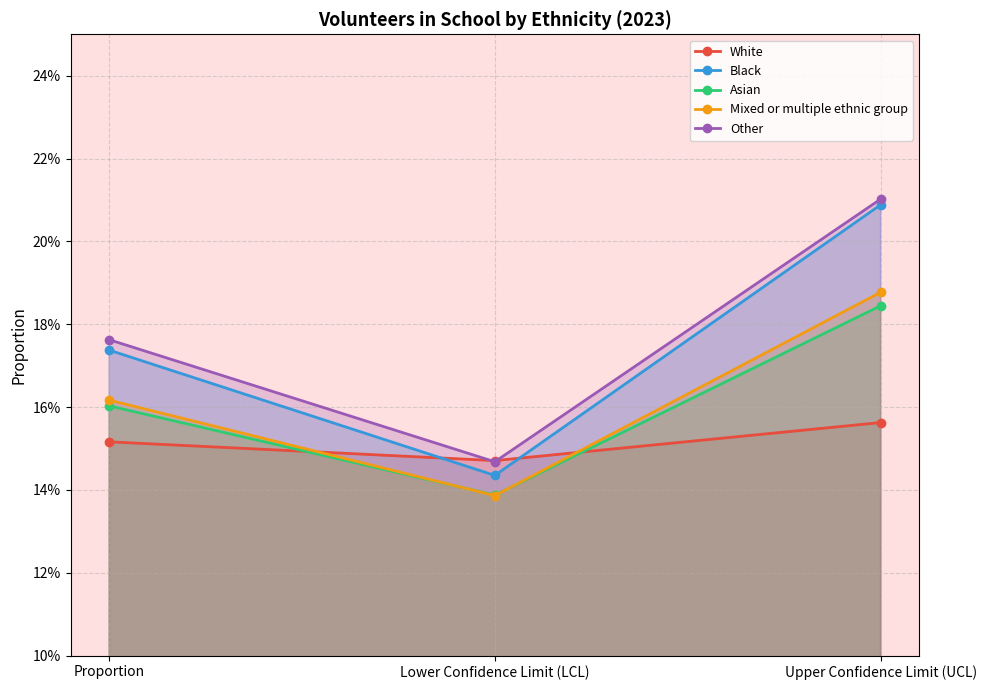

Reading left to right, what are all the values shown in this chart?

White: Proportion=0.2	Lower Confidence Limit (LCL)=0.1	Upper Confidence Limit (UCL)=0.2
Black: Proportion=0.2	Lower Confidence Limit (LCL)=0.1	Upper Confidence Limit (UCL)=0.2
Asian: Proportion=0.2	Lower Confidence Limit (LCL)=0.1	Upper Confidence Limit (UCL)=0.2
Mixed or multiple ethnic group: Proportion=0.2	Lower Confidence Limit (LCL)=0.1	Upper Confidence Limit (UCL)=0.2
Other: Proportion=0.2	Lower Confidence Limit (LCL)=0.1	Upper Confidence Limit (UCL)=0.2